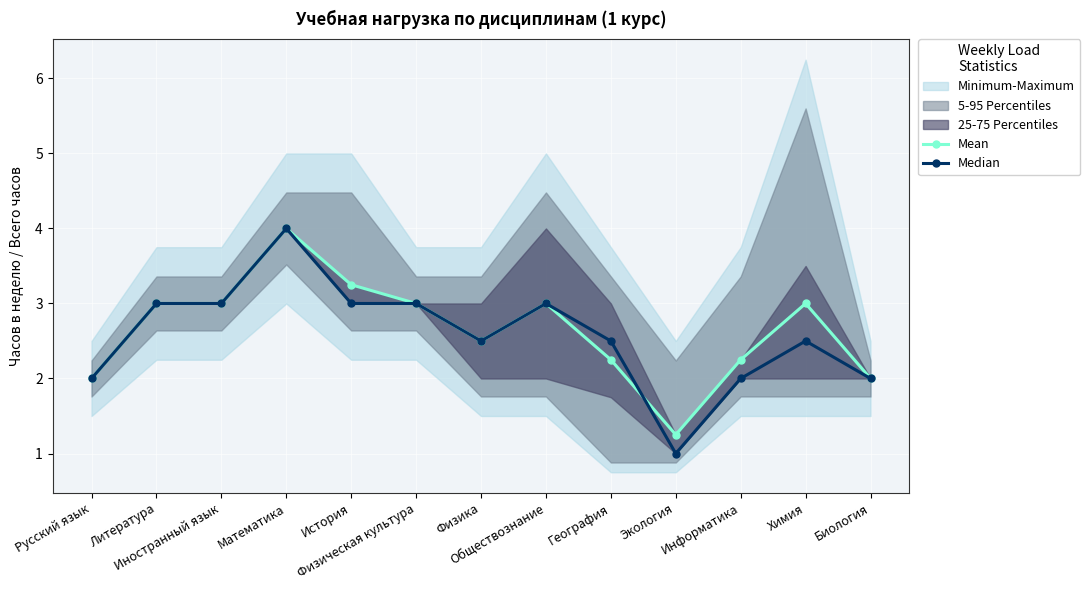

What is the minimum value for Mean?

1.2